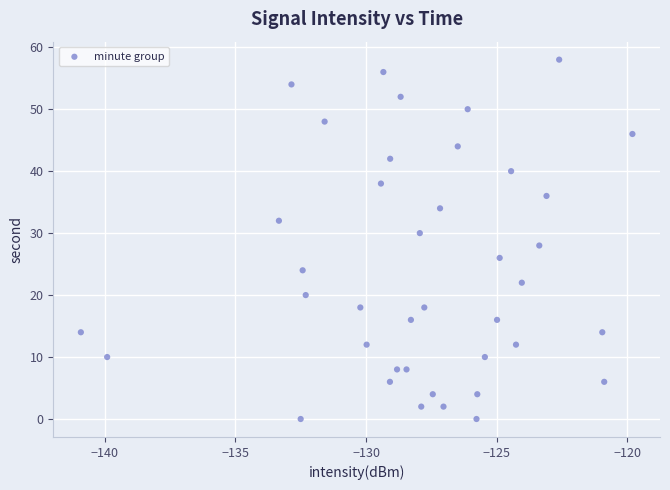

What is the range of Y values (max minus min)?

58